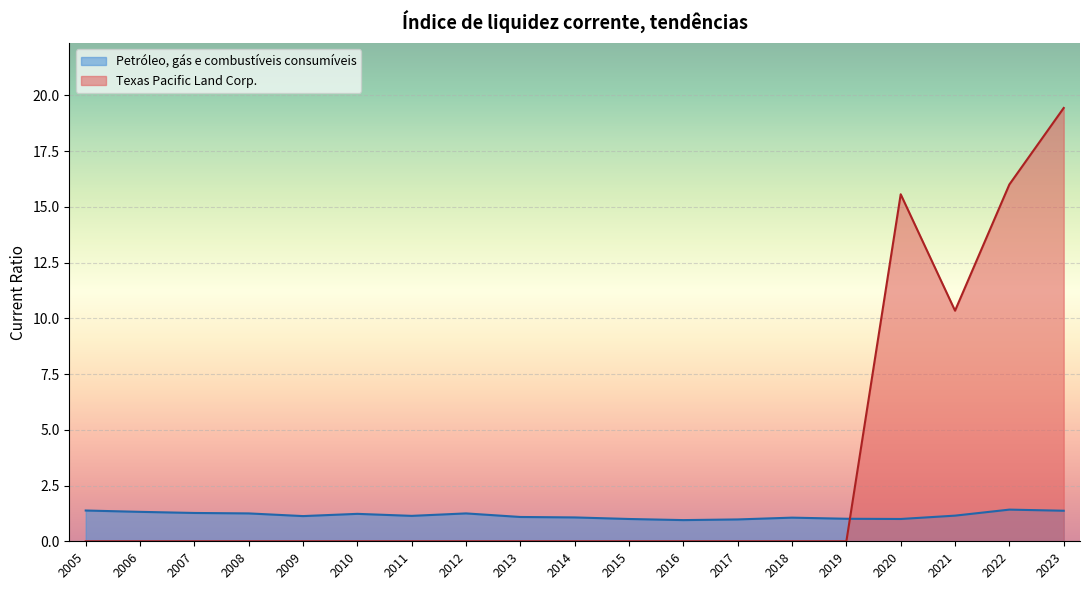

What position from the left is 2013?

9